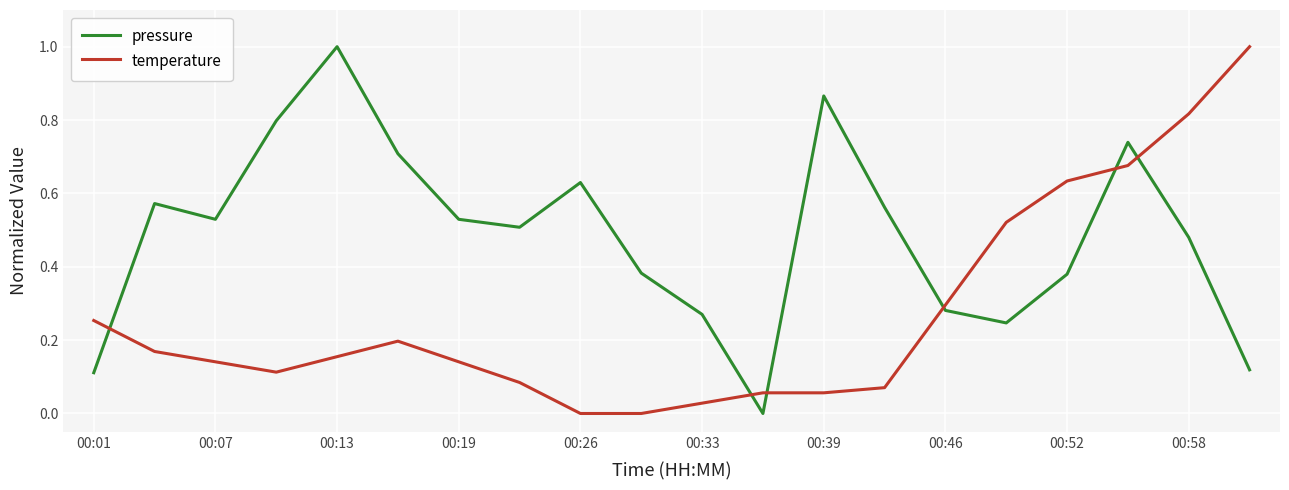

What is the maximum value shown in the chart?

1.0